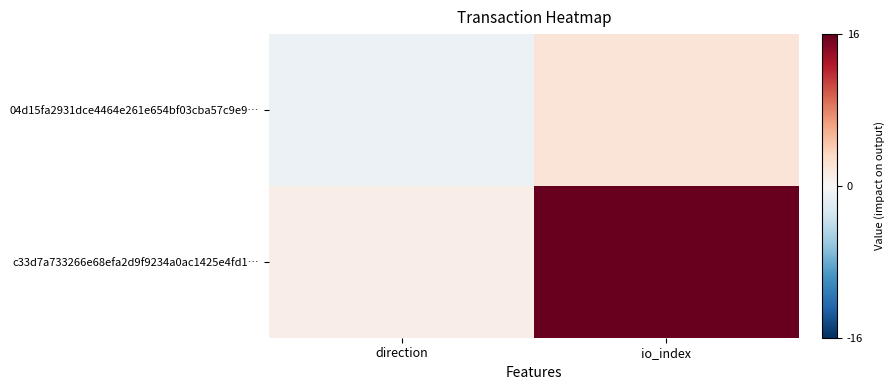

Which series has the widest spread of values?

c33d7a733266e68efa2d9f9234a0ac1425e4fd1…